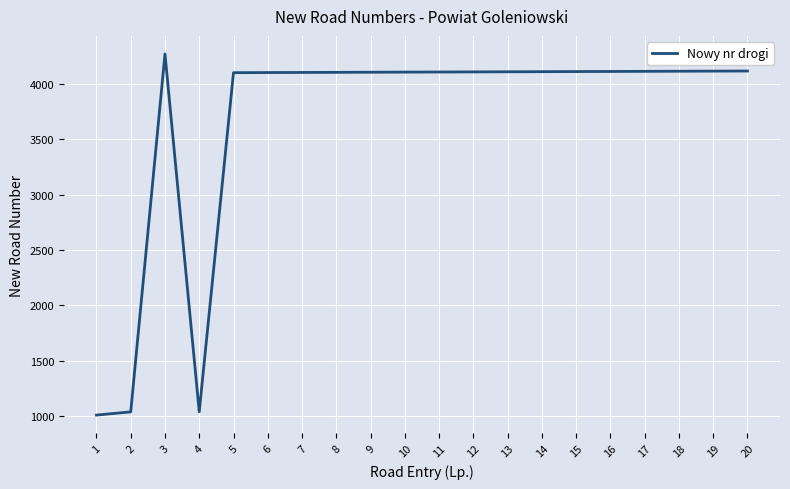

Which category has the lowest value across all series?

1